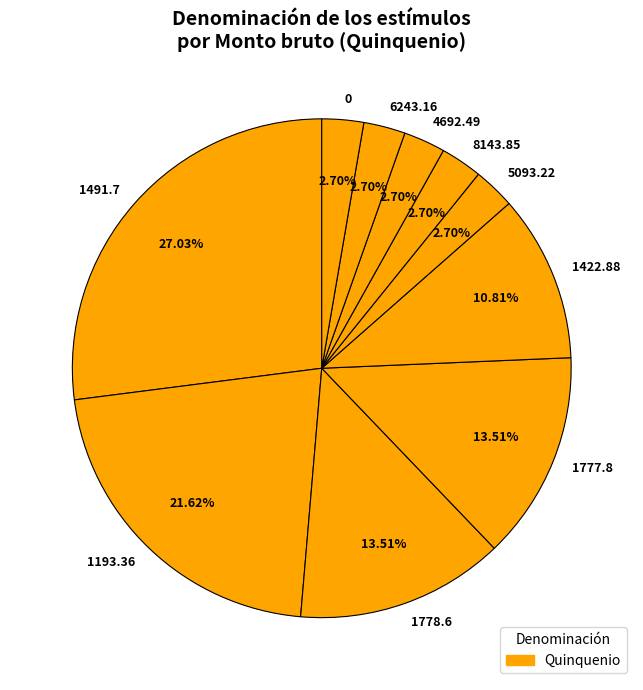

Is there any slice that represents more than half of the pie?

No